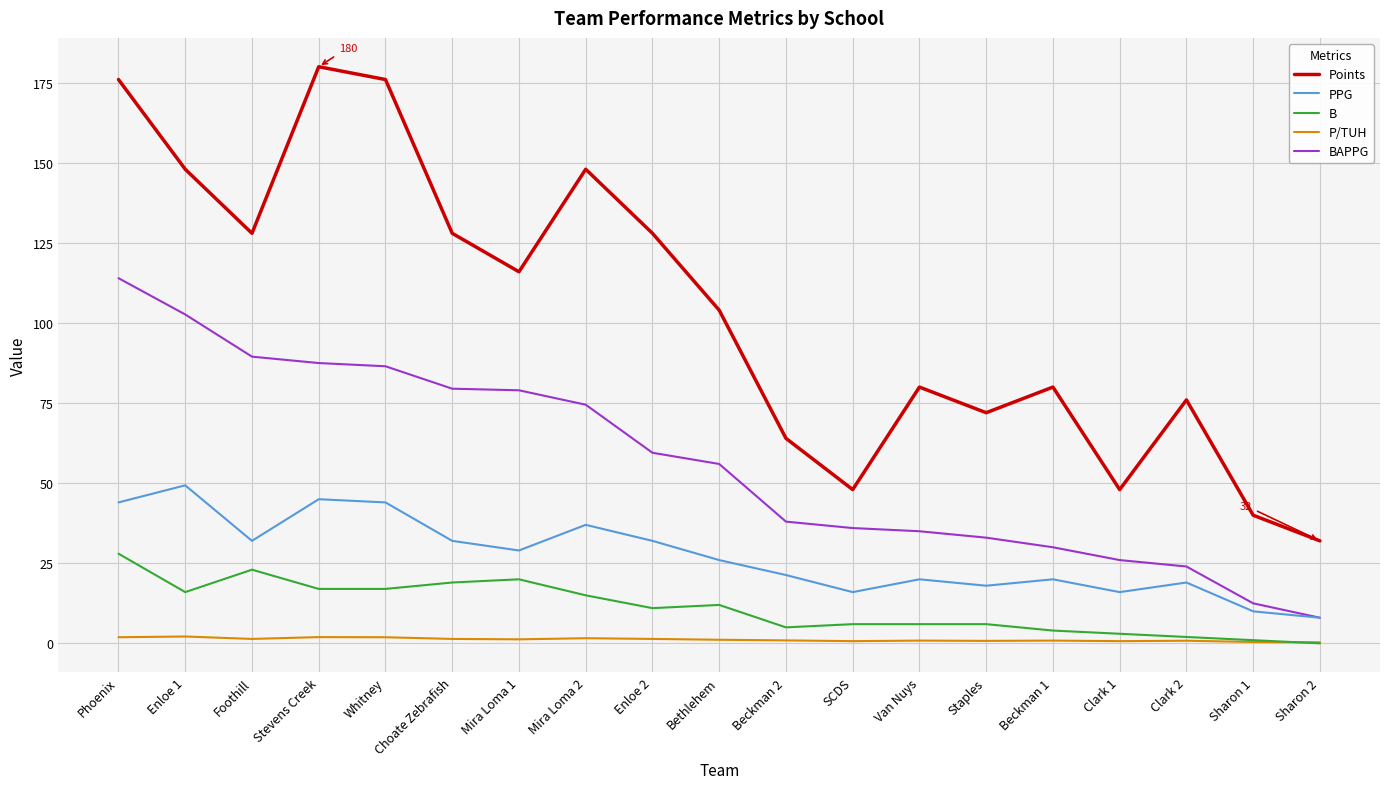

What is the difference between the maximum and minimum values in the P/TUH series?

1.8